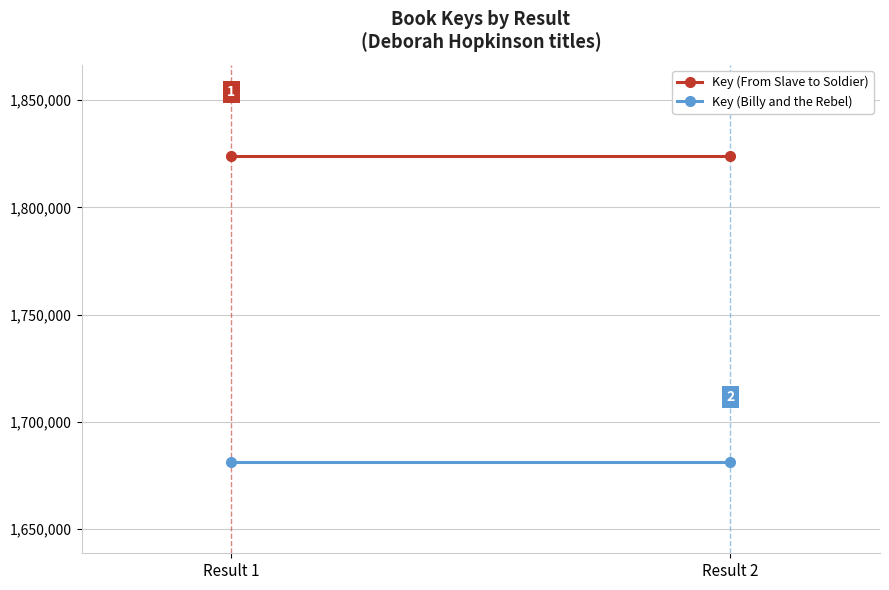

What is the spread (max minus min) of values at Result 1?

142300